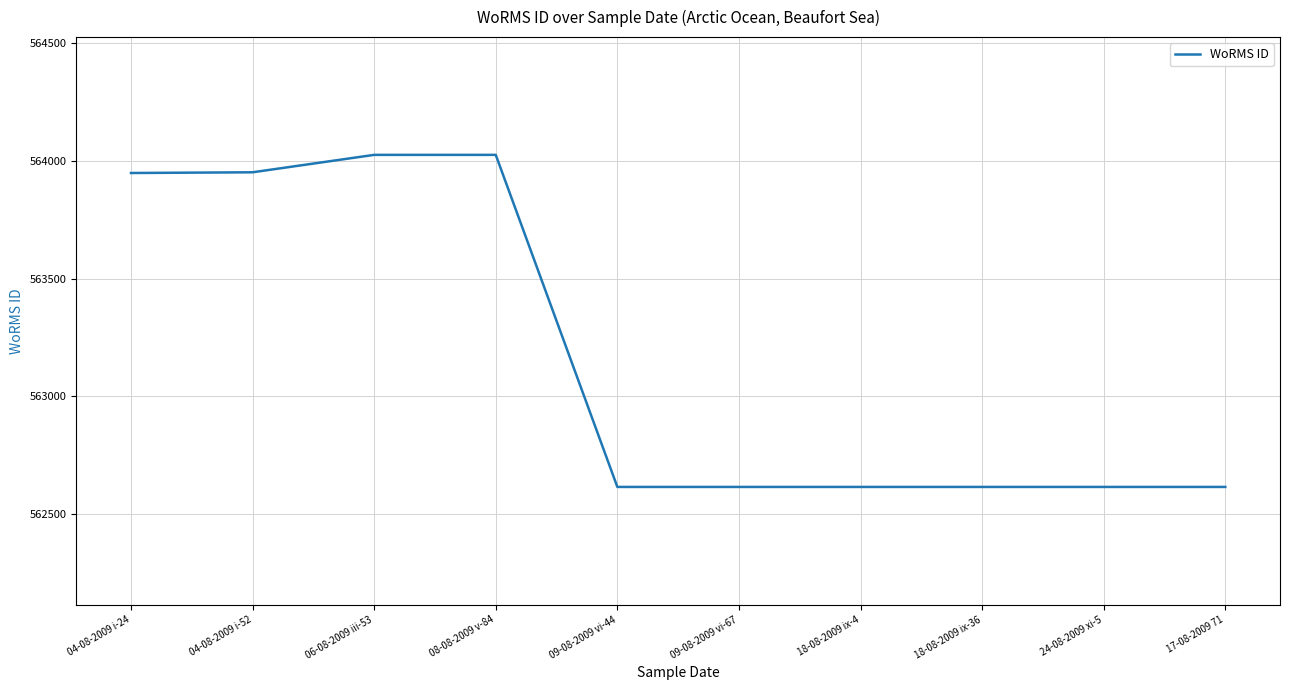

The chart shows a value of 297897 at 08-08-2009 v-84. True or false?

False